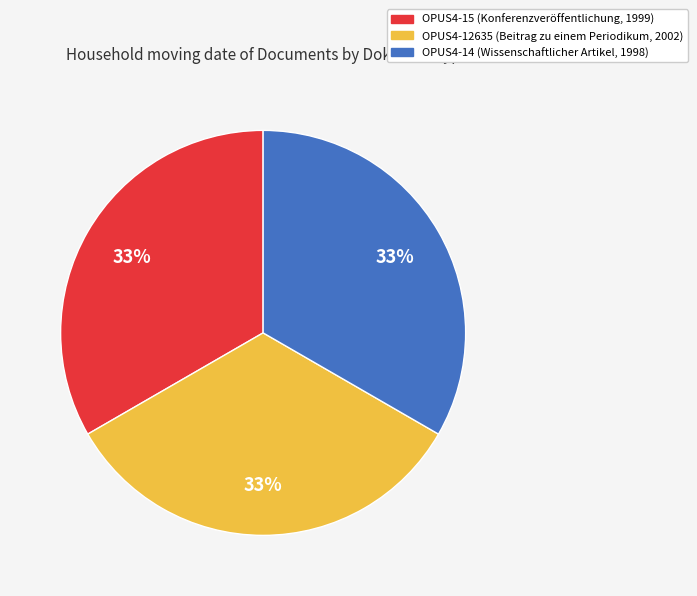

Is there a majority slice in this chart?

No